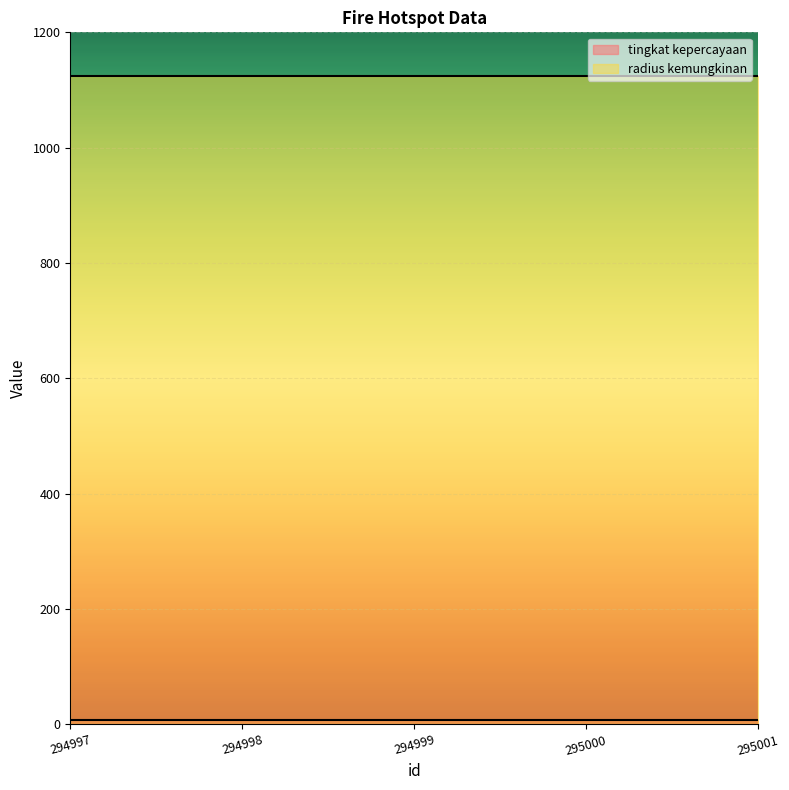

Where is radius kemungkinan nearest to the value 1125?

294997